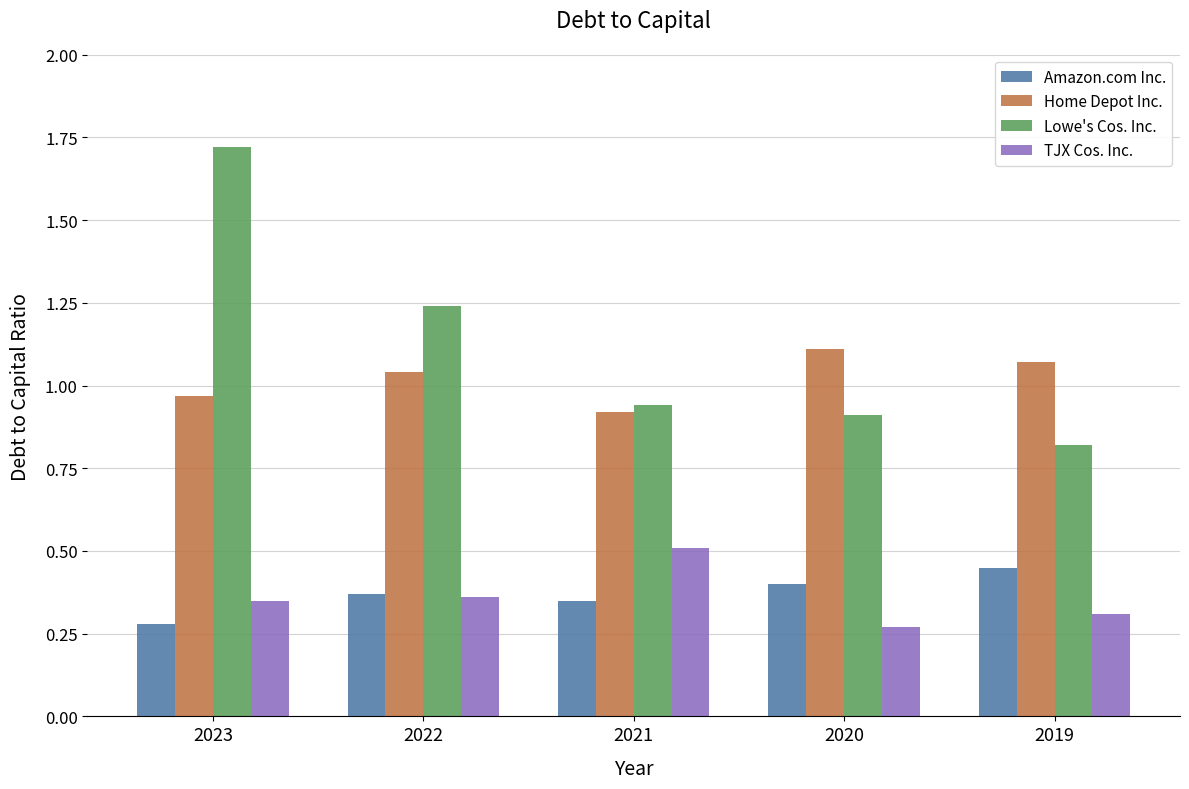

Count the number of categories in the chart.

5